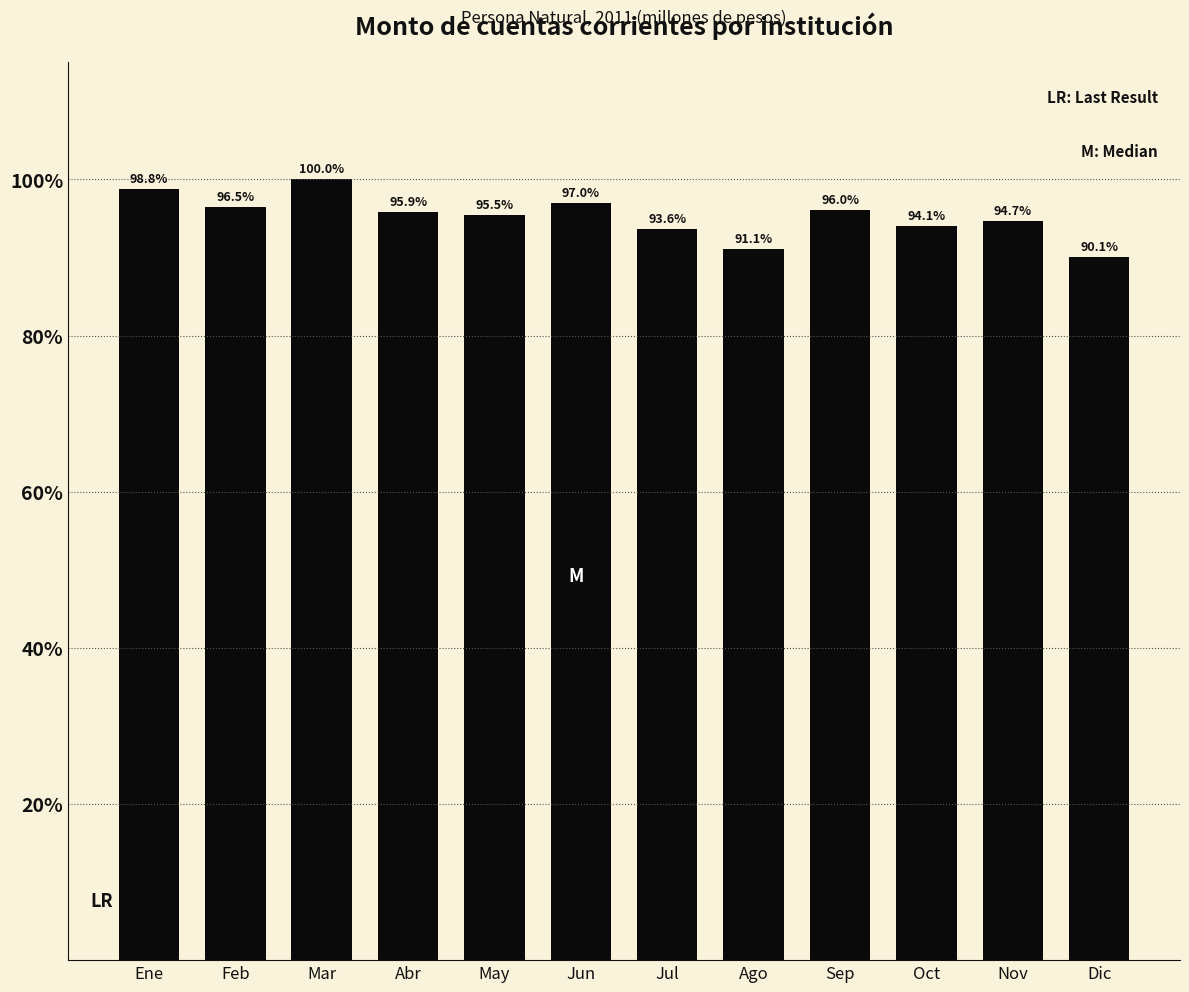

Which category has the highest value across all series?

Mar